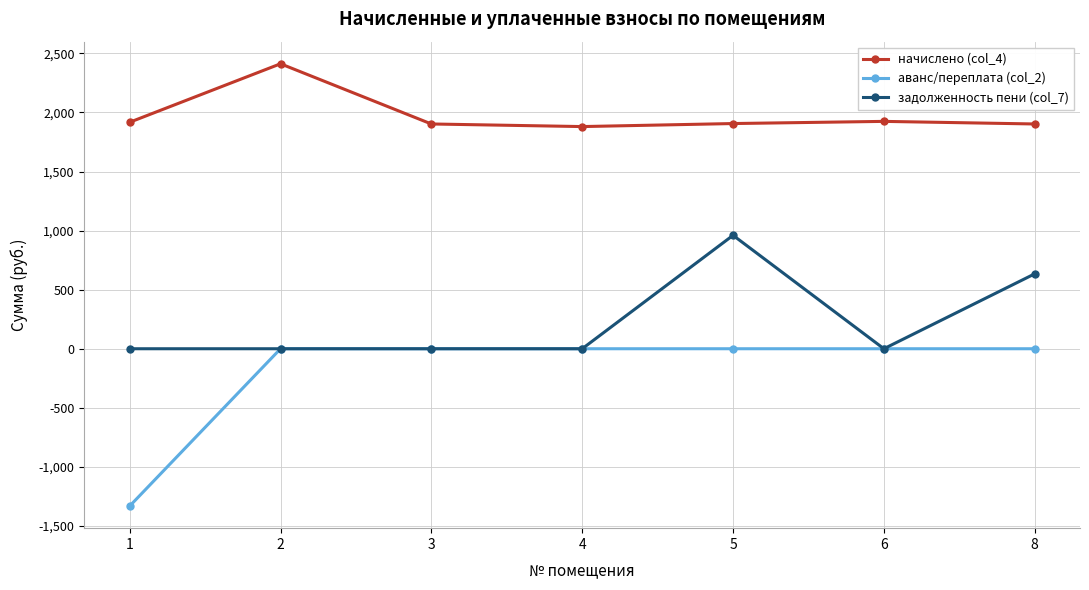

What is the difference between the second highest and second lowest values in the начислено (col_4) series?

22.0